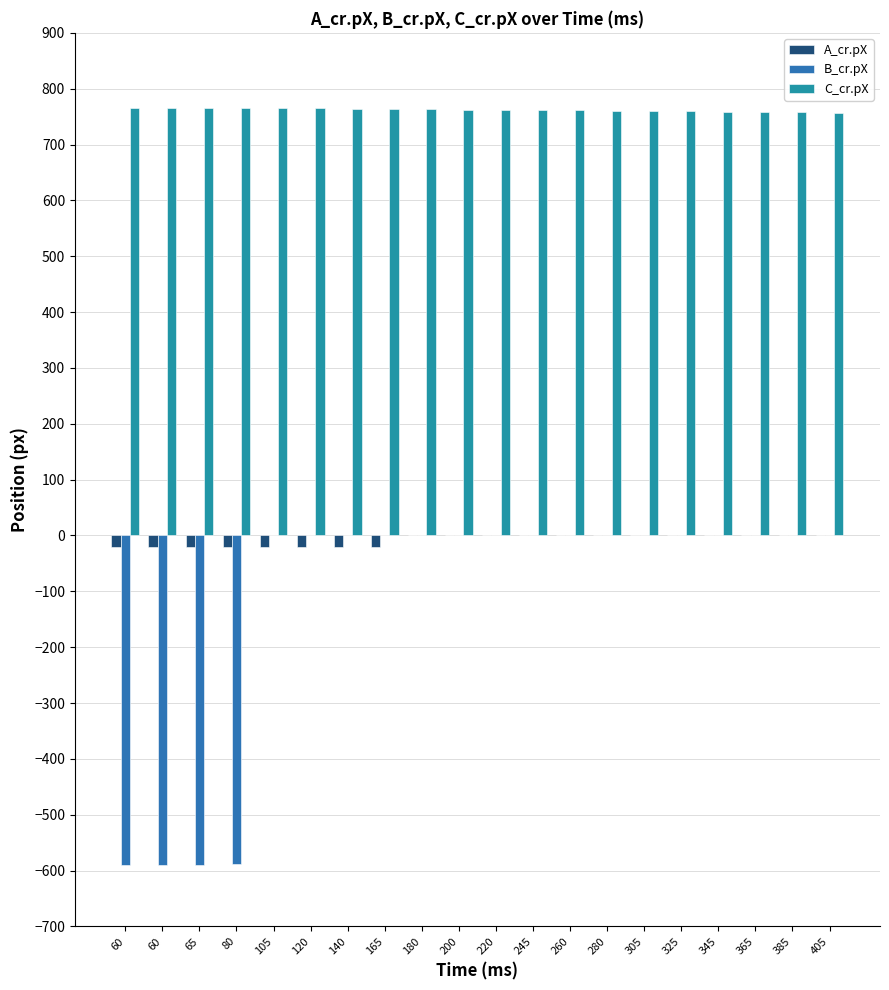

How many categories are shown in the chart?

20